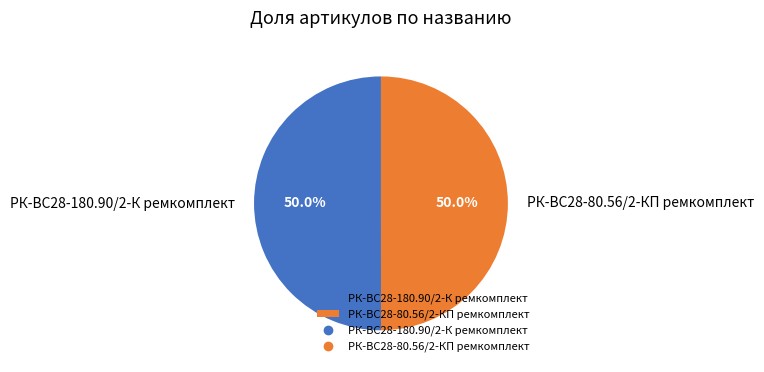

Approximately how many times larger is the value at РК-ВС28-180.90/2-К ремкомплект compared to РК-ВС28-80.56/2-КП ремкомплект?

1.0